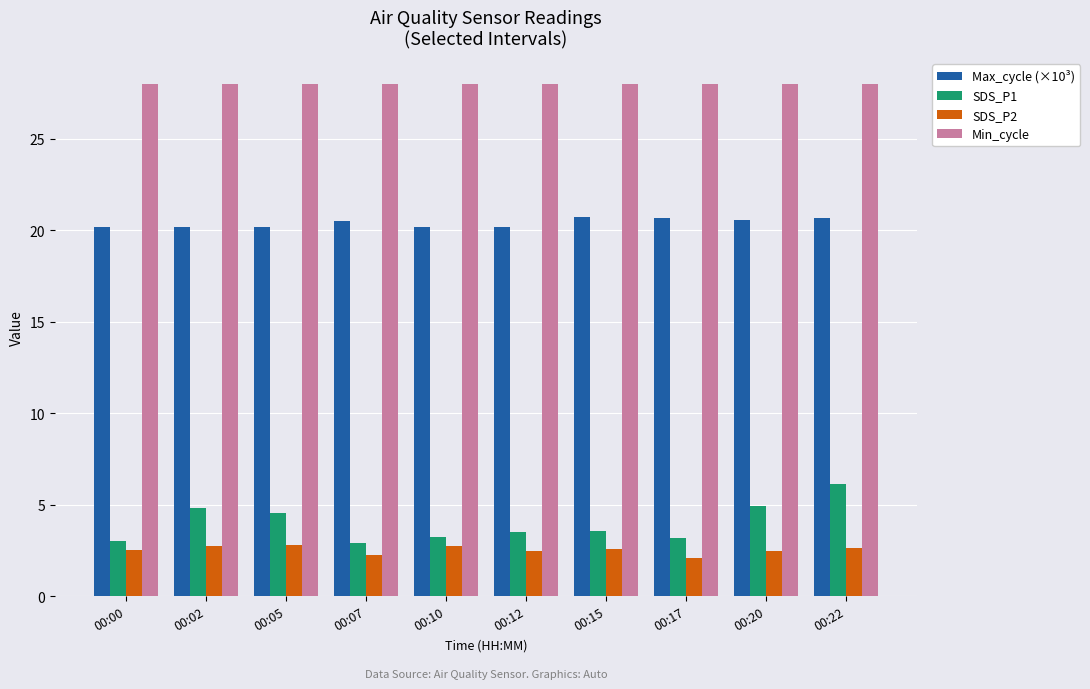

What is the minimum value for SDS_P2?

2.1